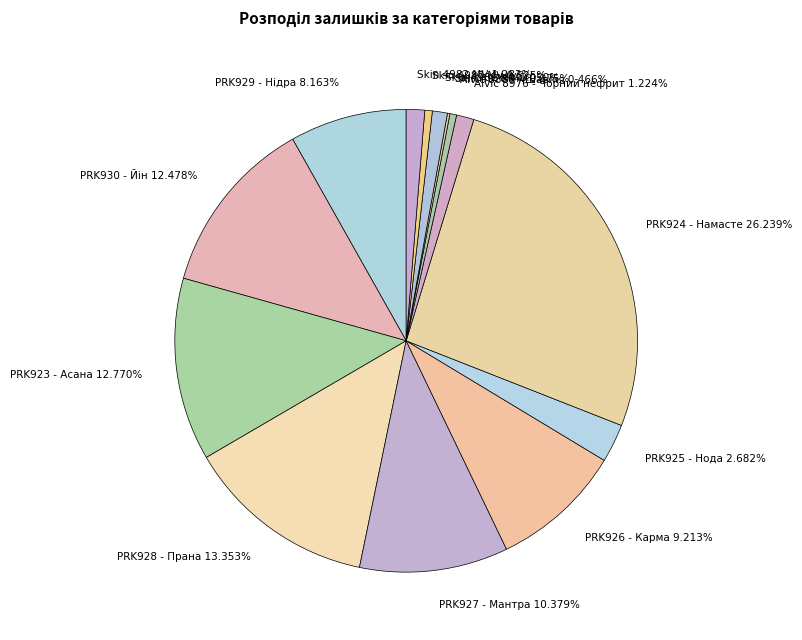

Between PRK924 - Намасте 26.239% and PRK925 - Нода 2.682%, which is larger?

PRK924 - Намасте 26.239%